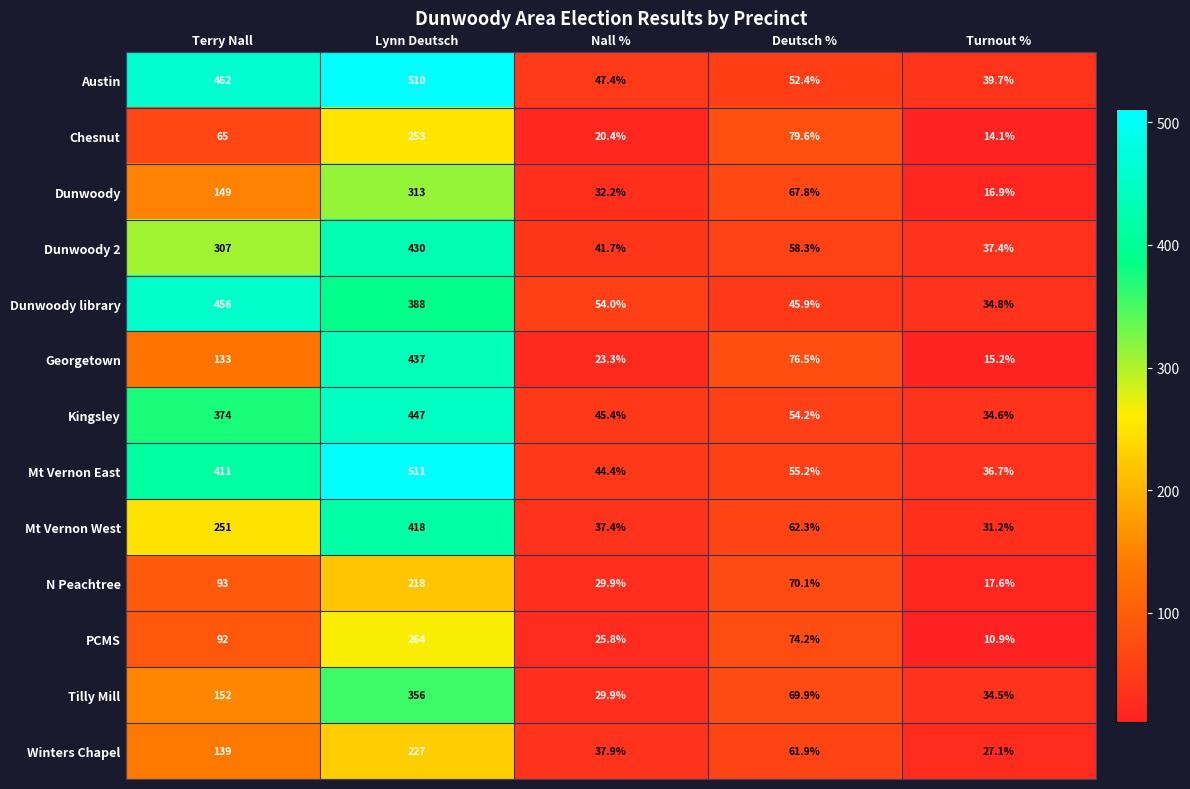

Which series has the largest total across all categories?

Austin